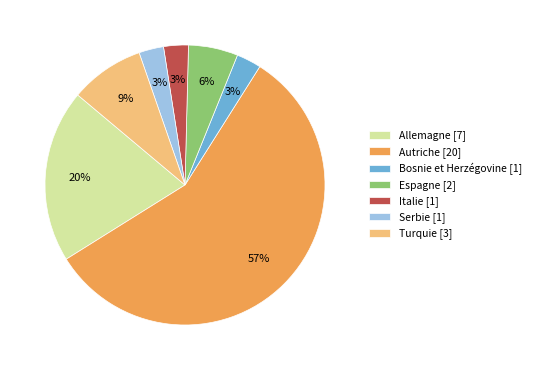

Which category accounts for the majority?

Autriche